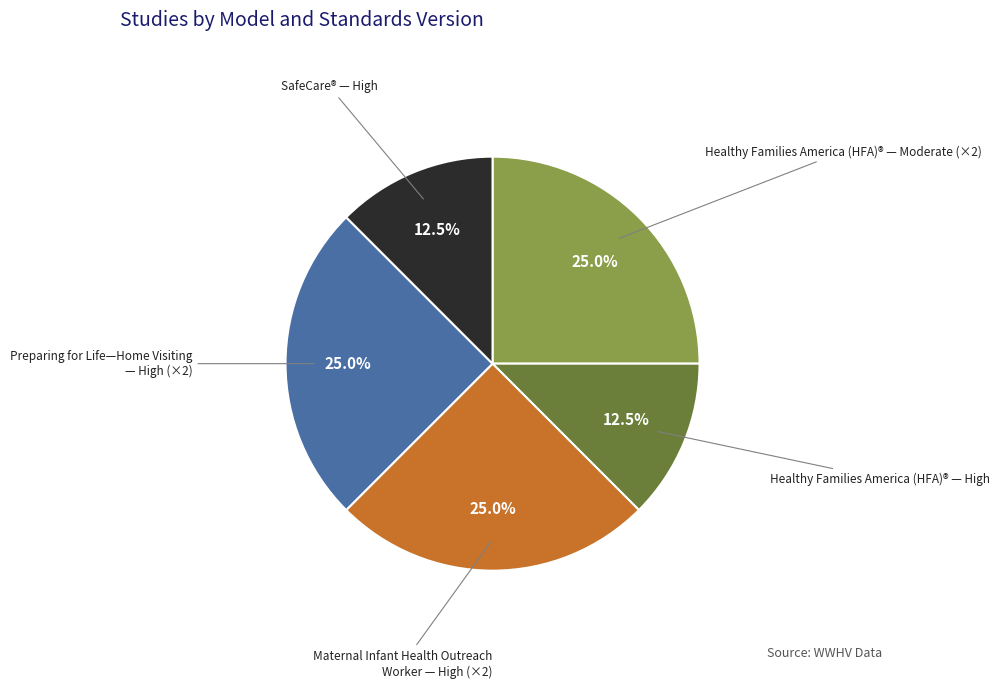

Is there a majority slice in this chart?

No